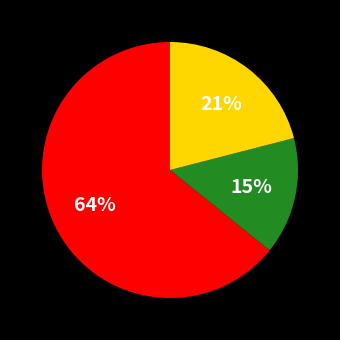

To the nearest percent, what is the average slice percentage?

33%